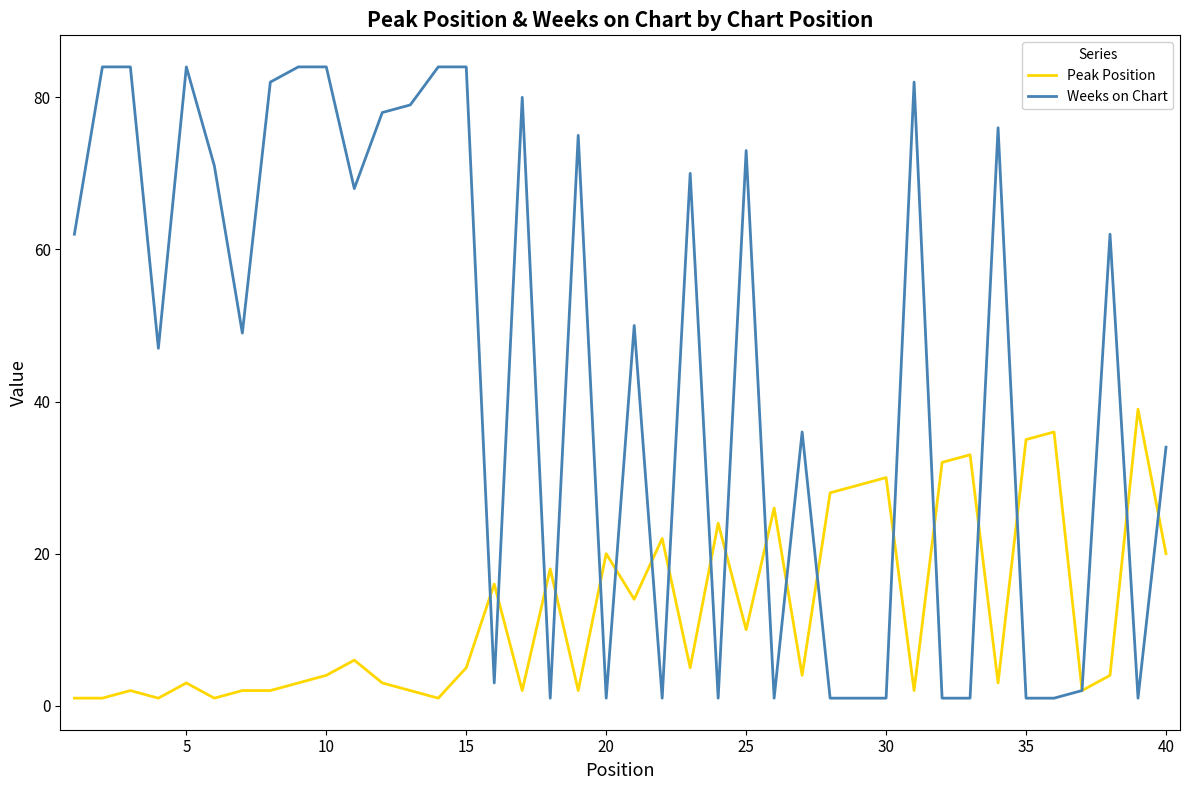

List the series in order of their peak value, highest first.

Weeks on Chart, Peak Position